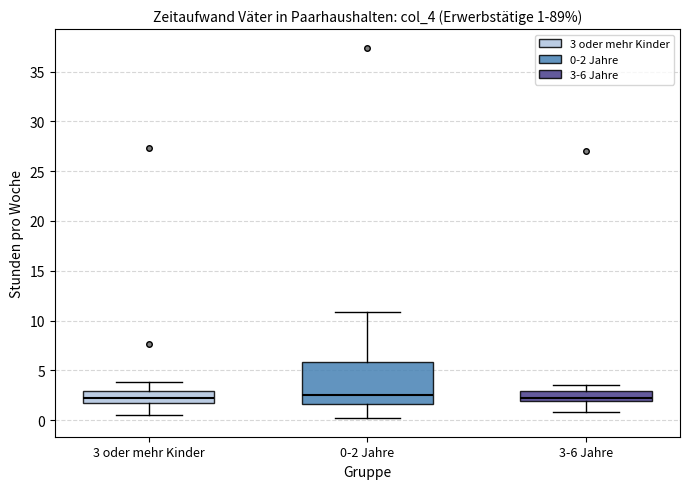

Comparing the boxes themselves (not the whiskers), which one is the tallest?

0-2 Jahre